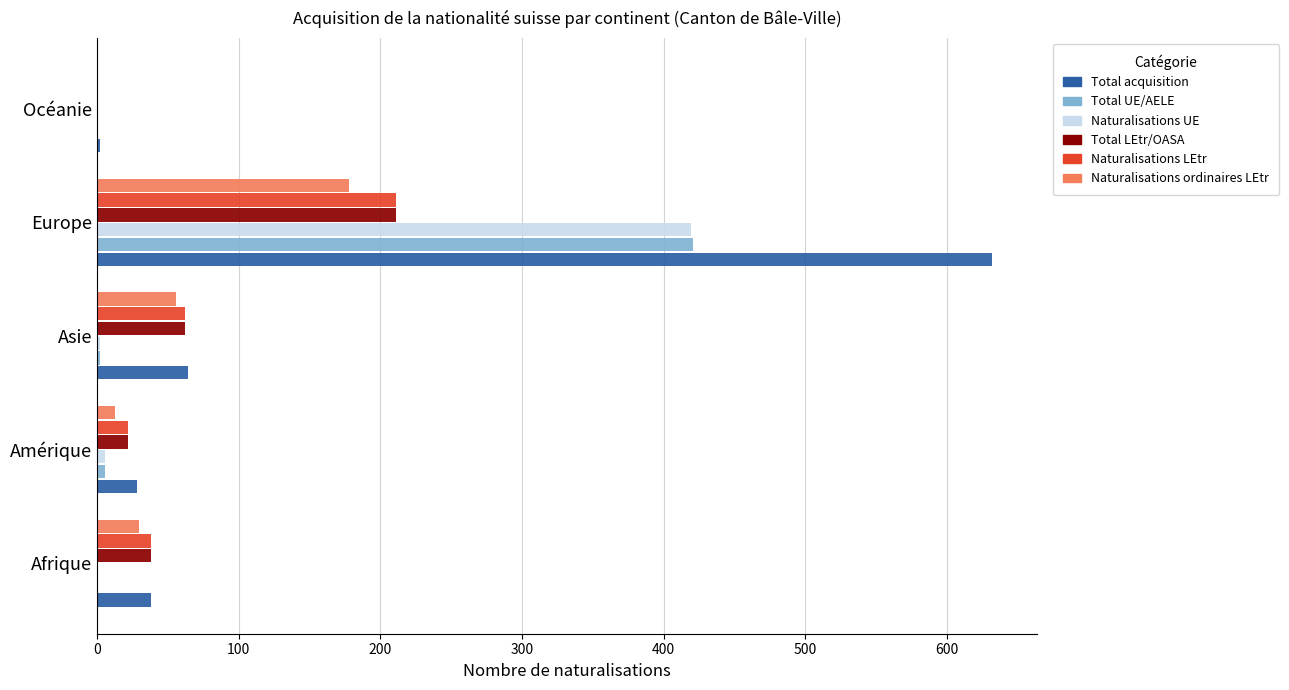

Where is Naturalisations ordinaires LEtr nearest to the value 89?

Asie